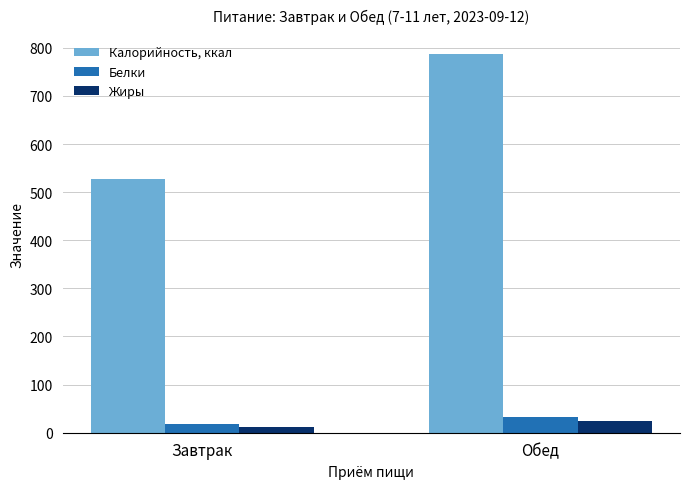

How many data points does each series have?

2